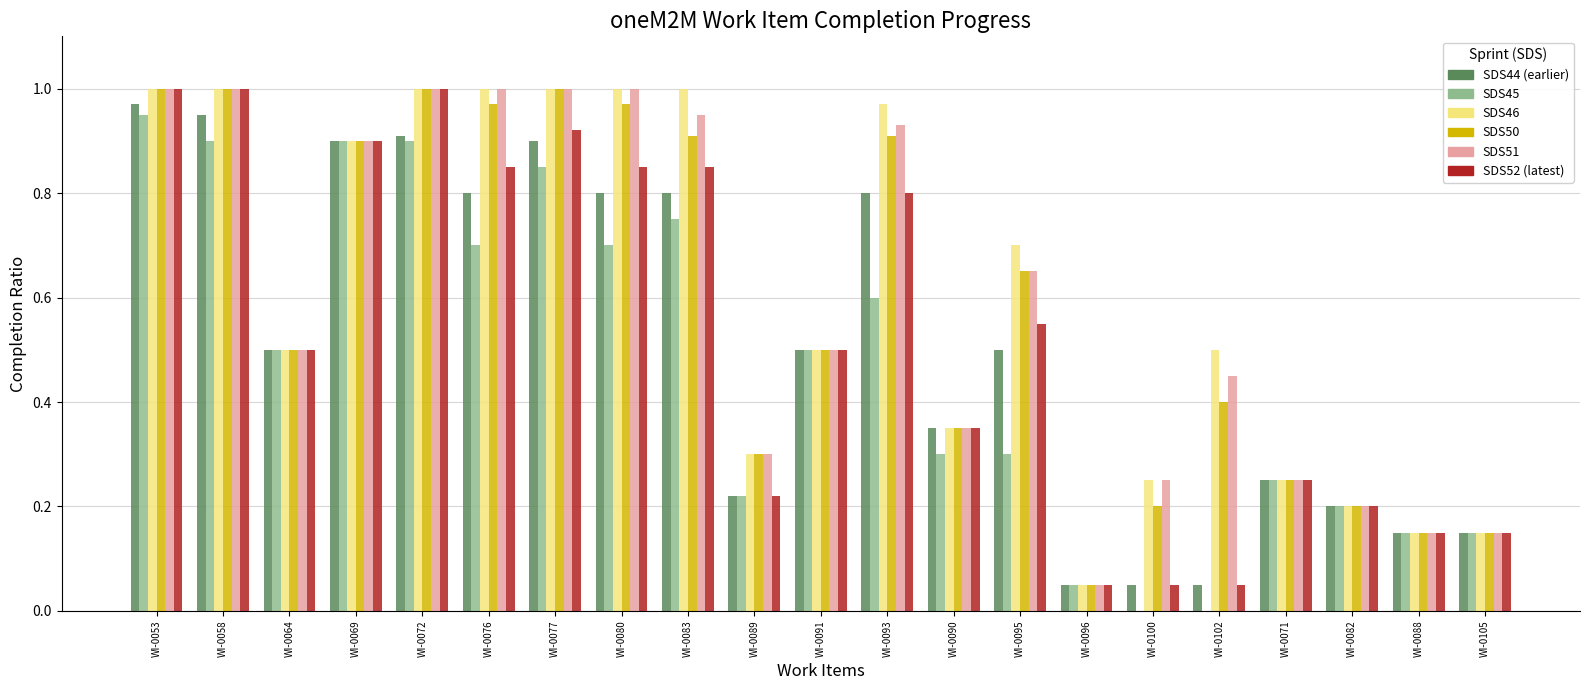

What is the total value across all series at WI-0089?

1.6